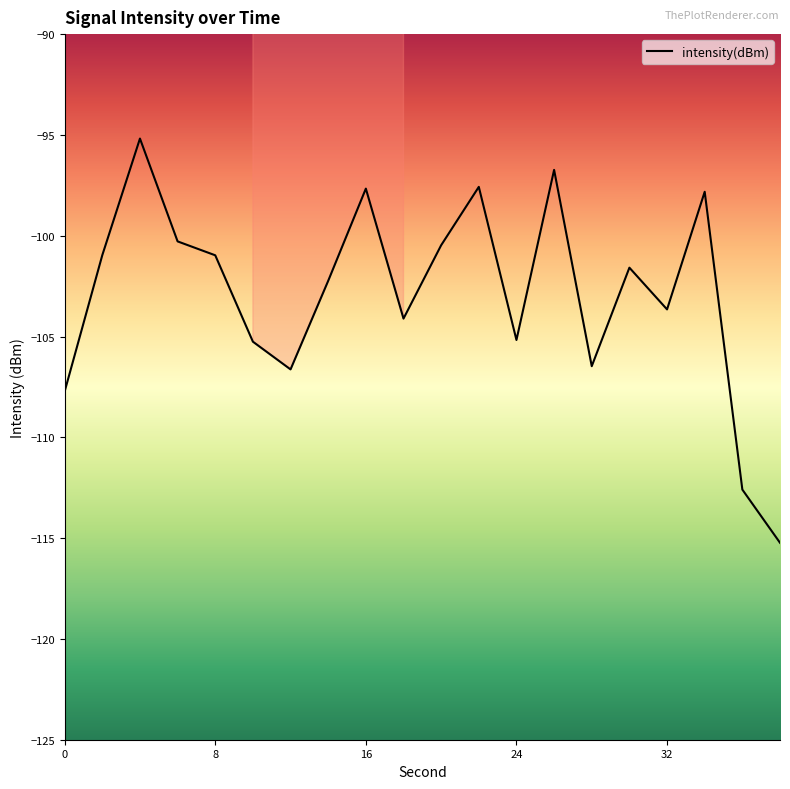

What is the maximum value shown in the chart?

-95.2